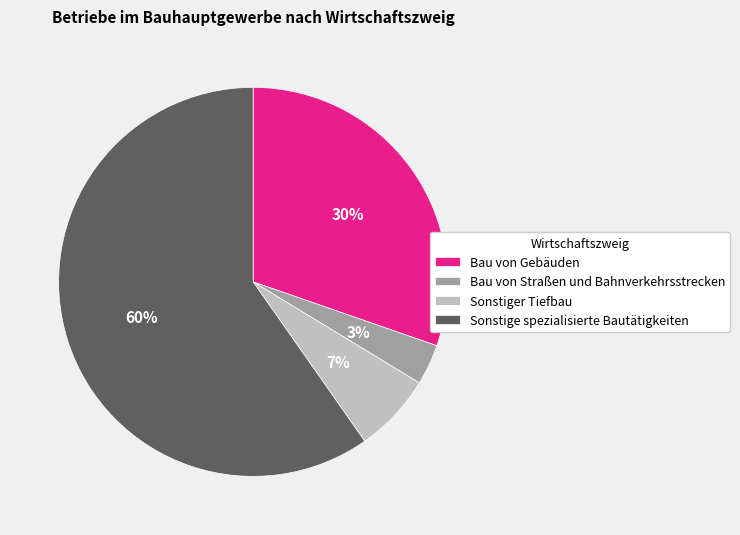

To the nearest percent, what is the average slice percentage?

25%